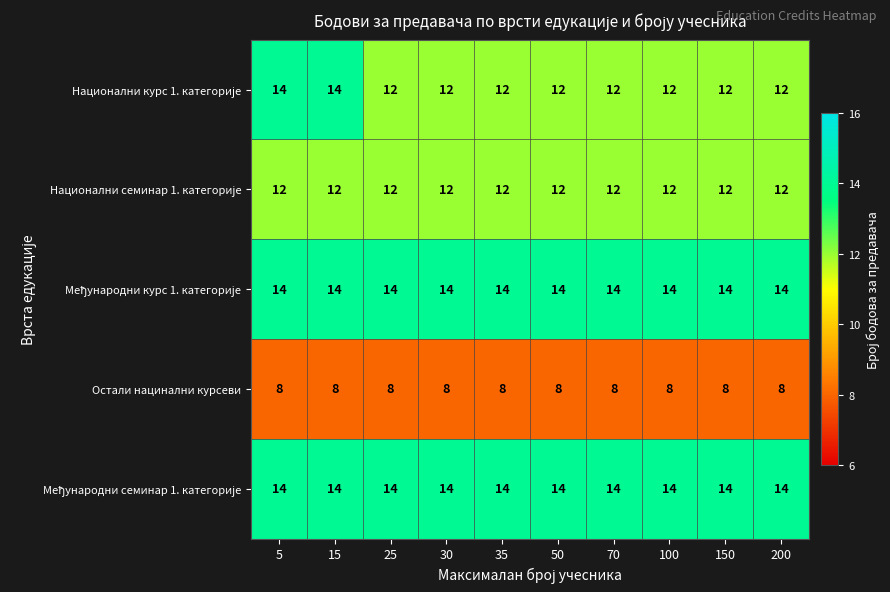

What is the total value across all series at 5?

62